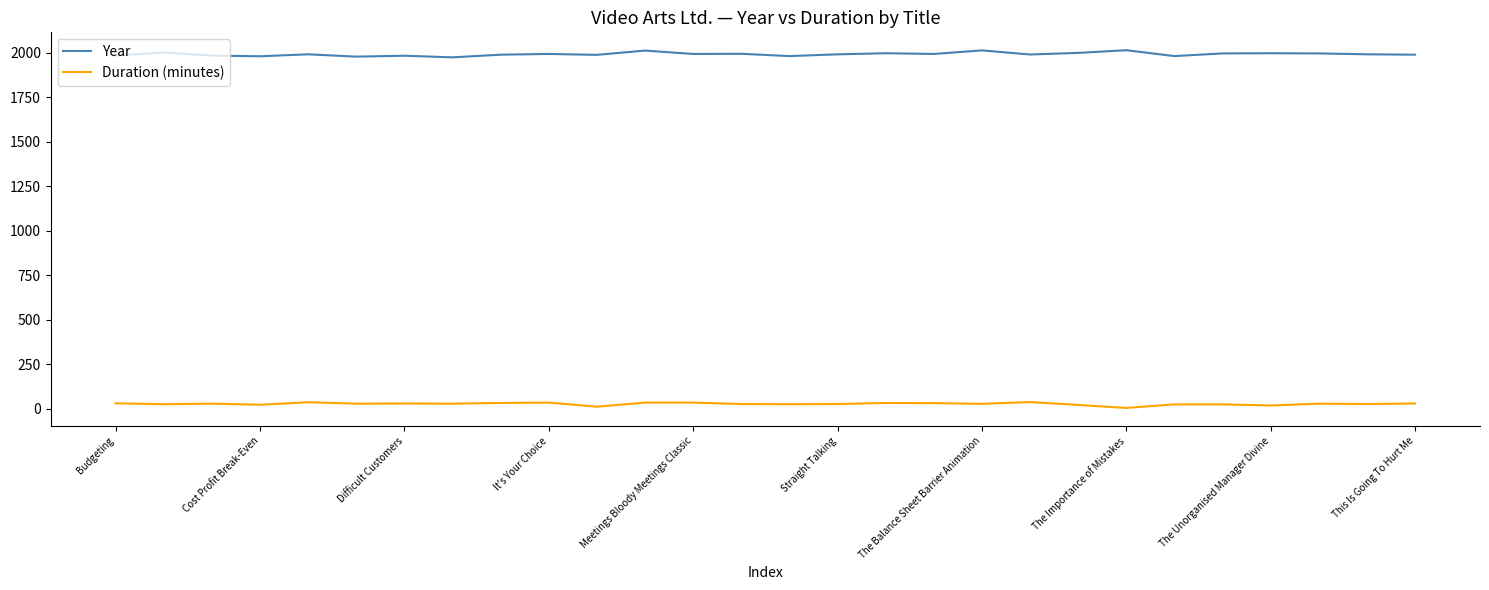

True or false: Year and Duration (minutes) cross at least once.

False